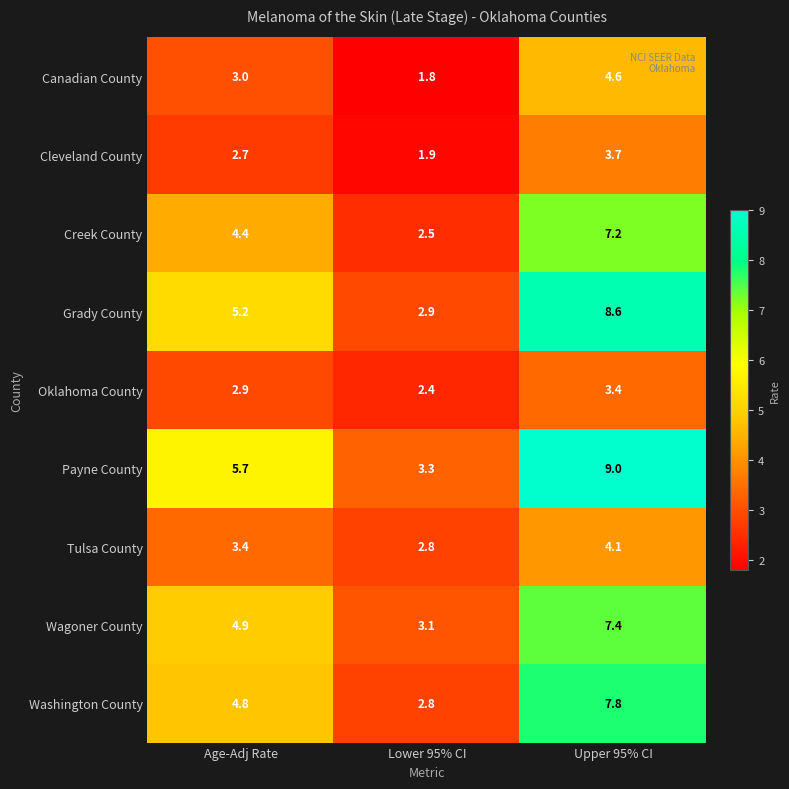

What is the spread (max minus min) of values at Age-Adj Rate?

3.0